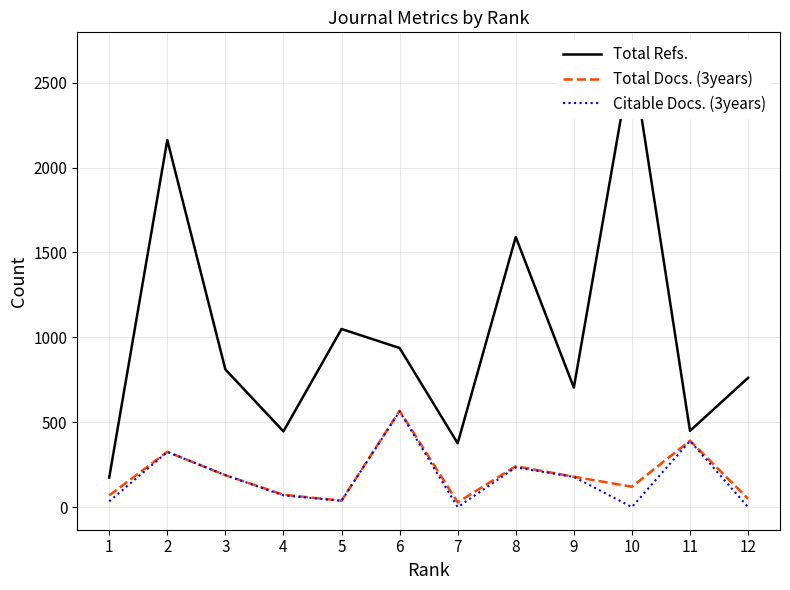

What is the spread (max minus min) of values at 2?

1837